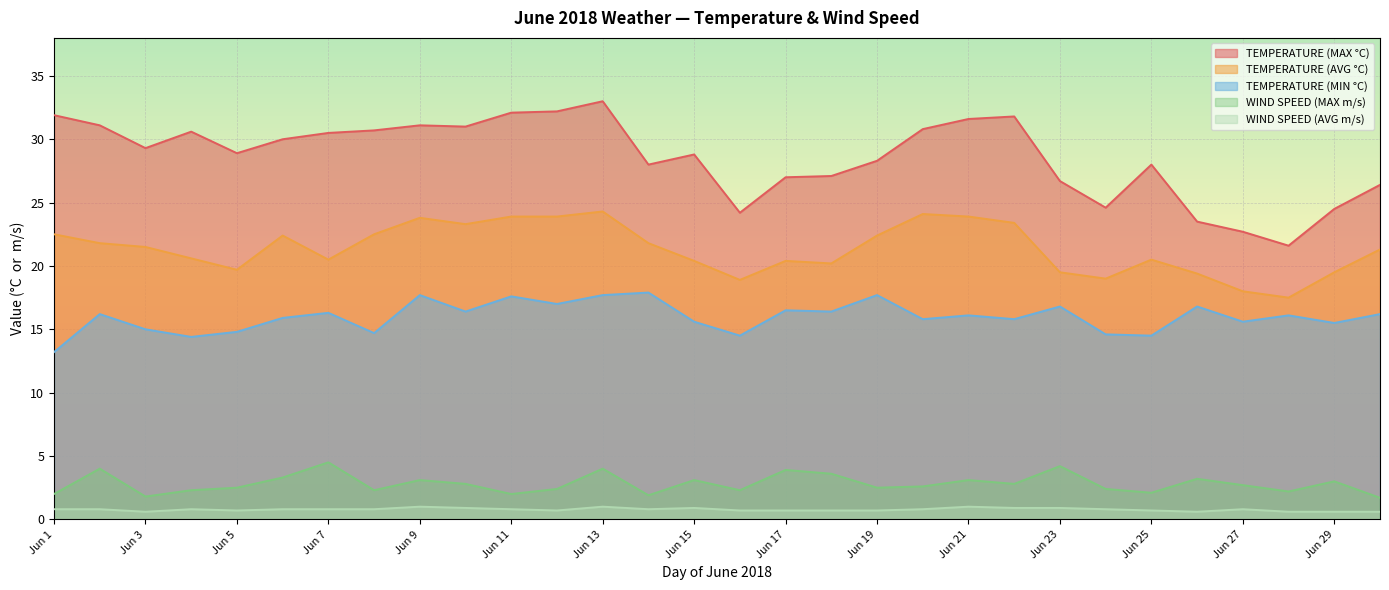

Read the WIND SPEED (AVG m/s) value at Jun 23.

0.9